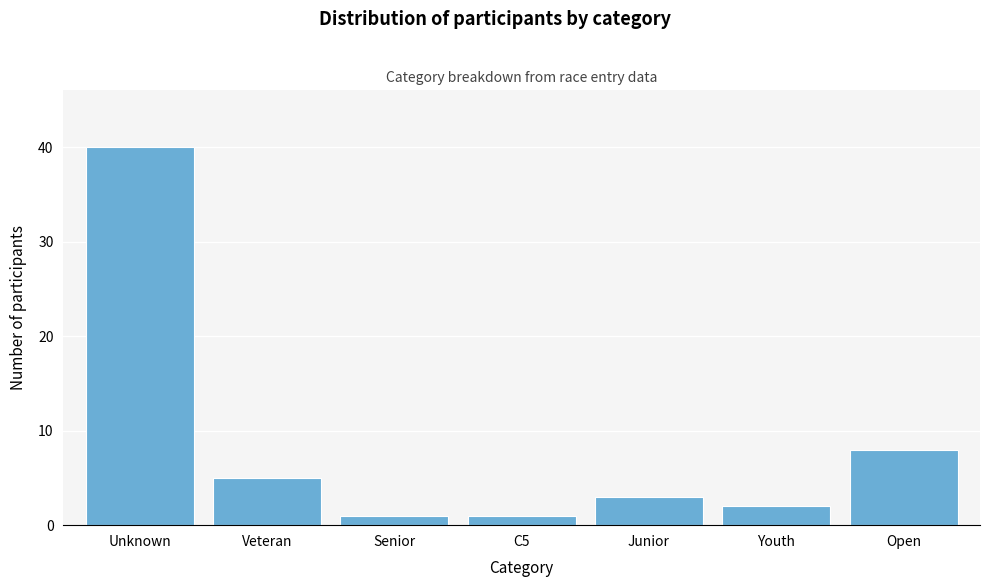

Reading left to right, extract all data points from this chart.

Unknown=40	Veteran=5	Senior=1	C5=1	Junior=3	Youth=2	Open=8